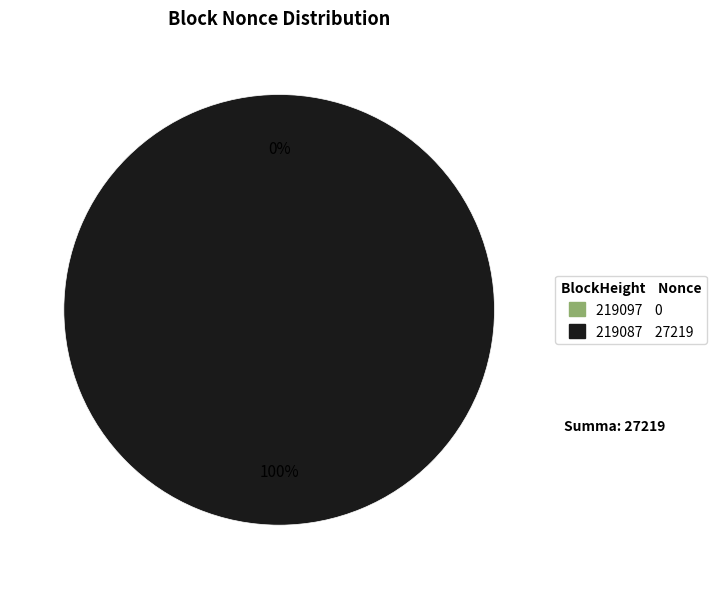

True or false: 219097 accounts for 1% of the total.

False